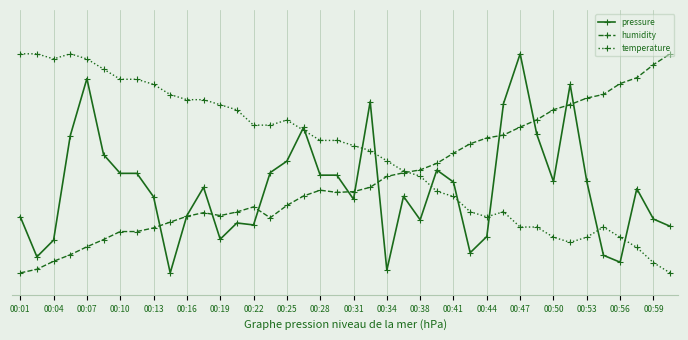

What is the average value of the humidity series?

0.4